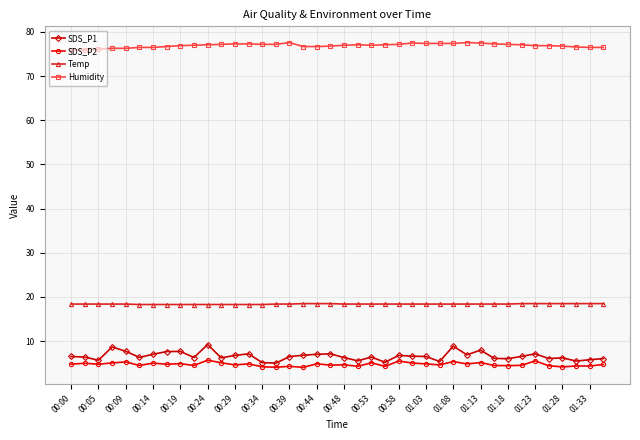

True or false: SDS_P2 has more than 2 interior local peaks.

True